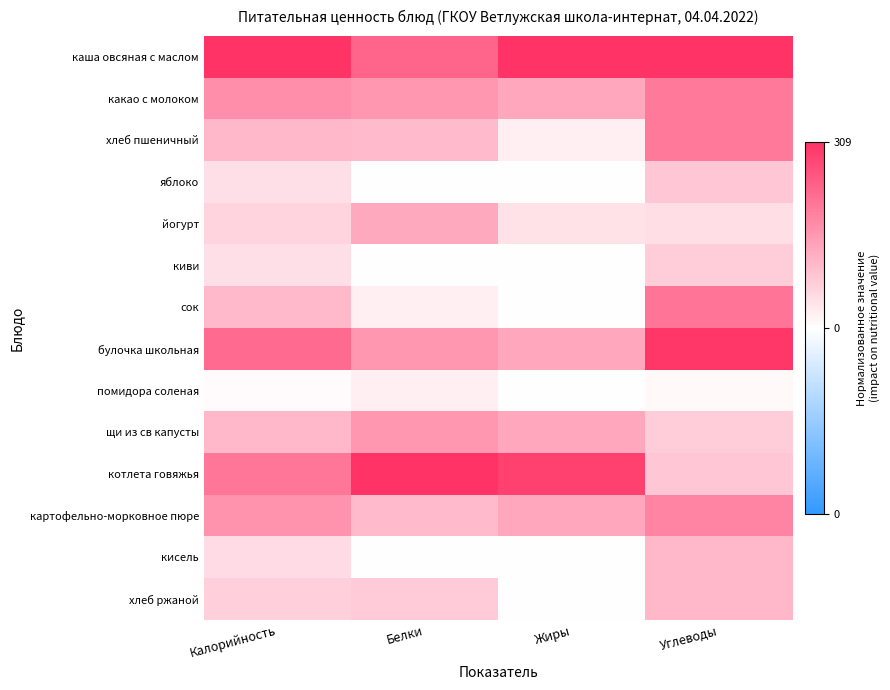

At how many categories does at least one series exceed 0?

4